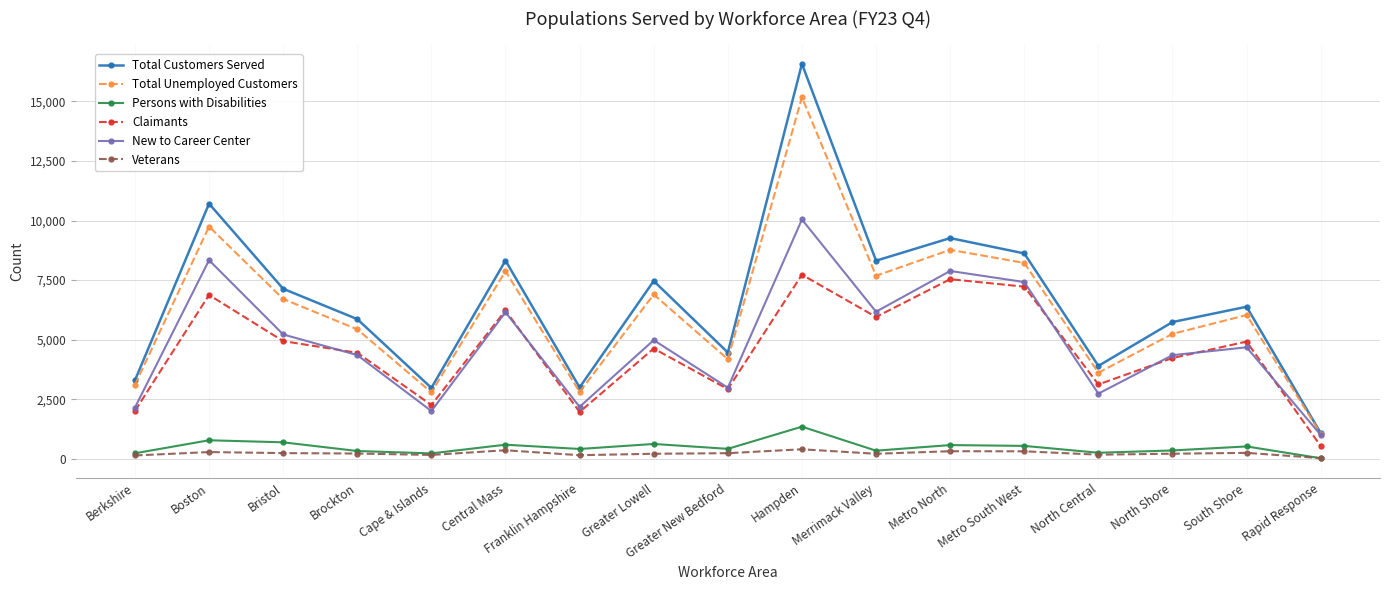

What is the label of the 7th point from the left?

Franklin Hampshire